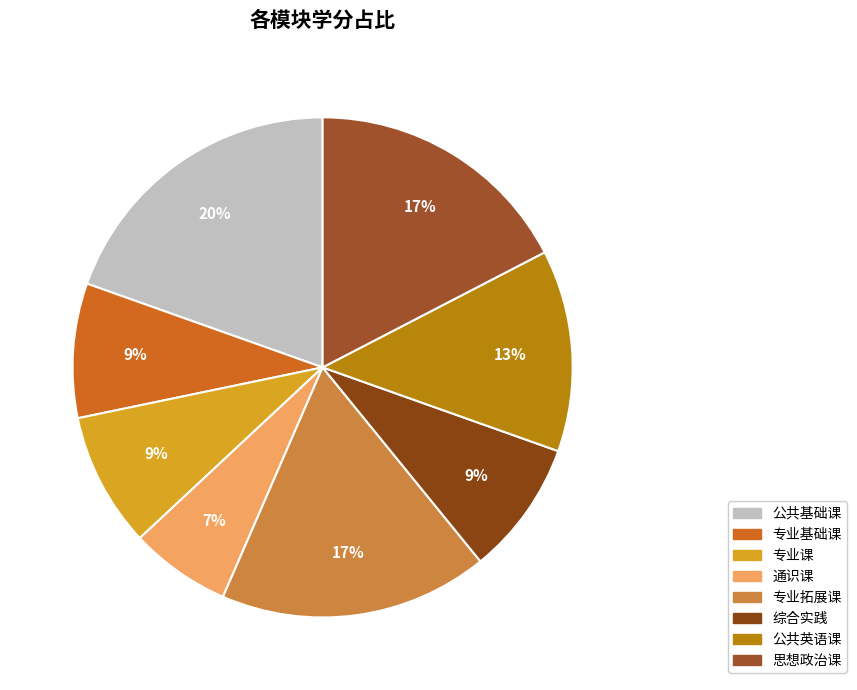

To the nearest percent, what percentage of the pie is 通识课?

7%